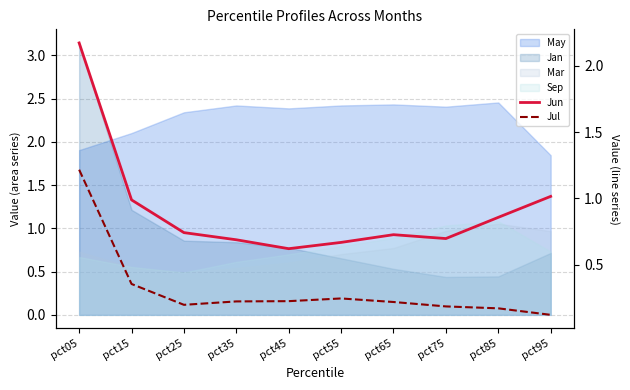

What is the sum of all Jun values?

9.2